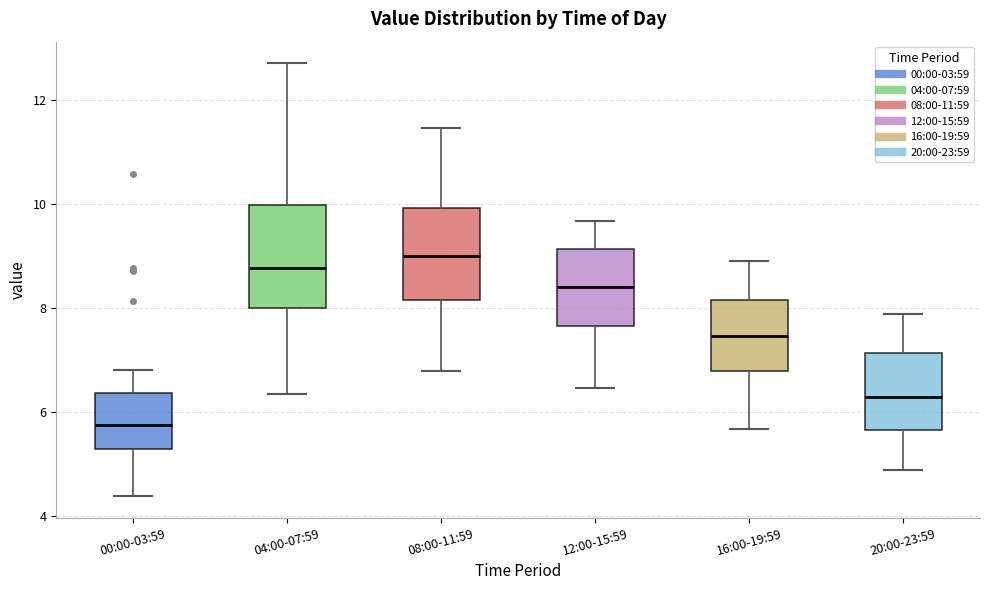

Which box is the tallest, from its lower edge to its upper edge?

04:00-07:59